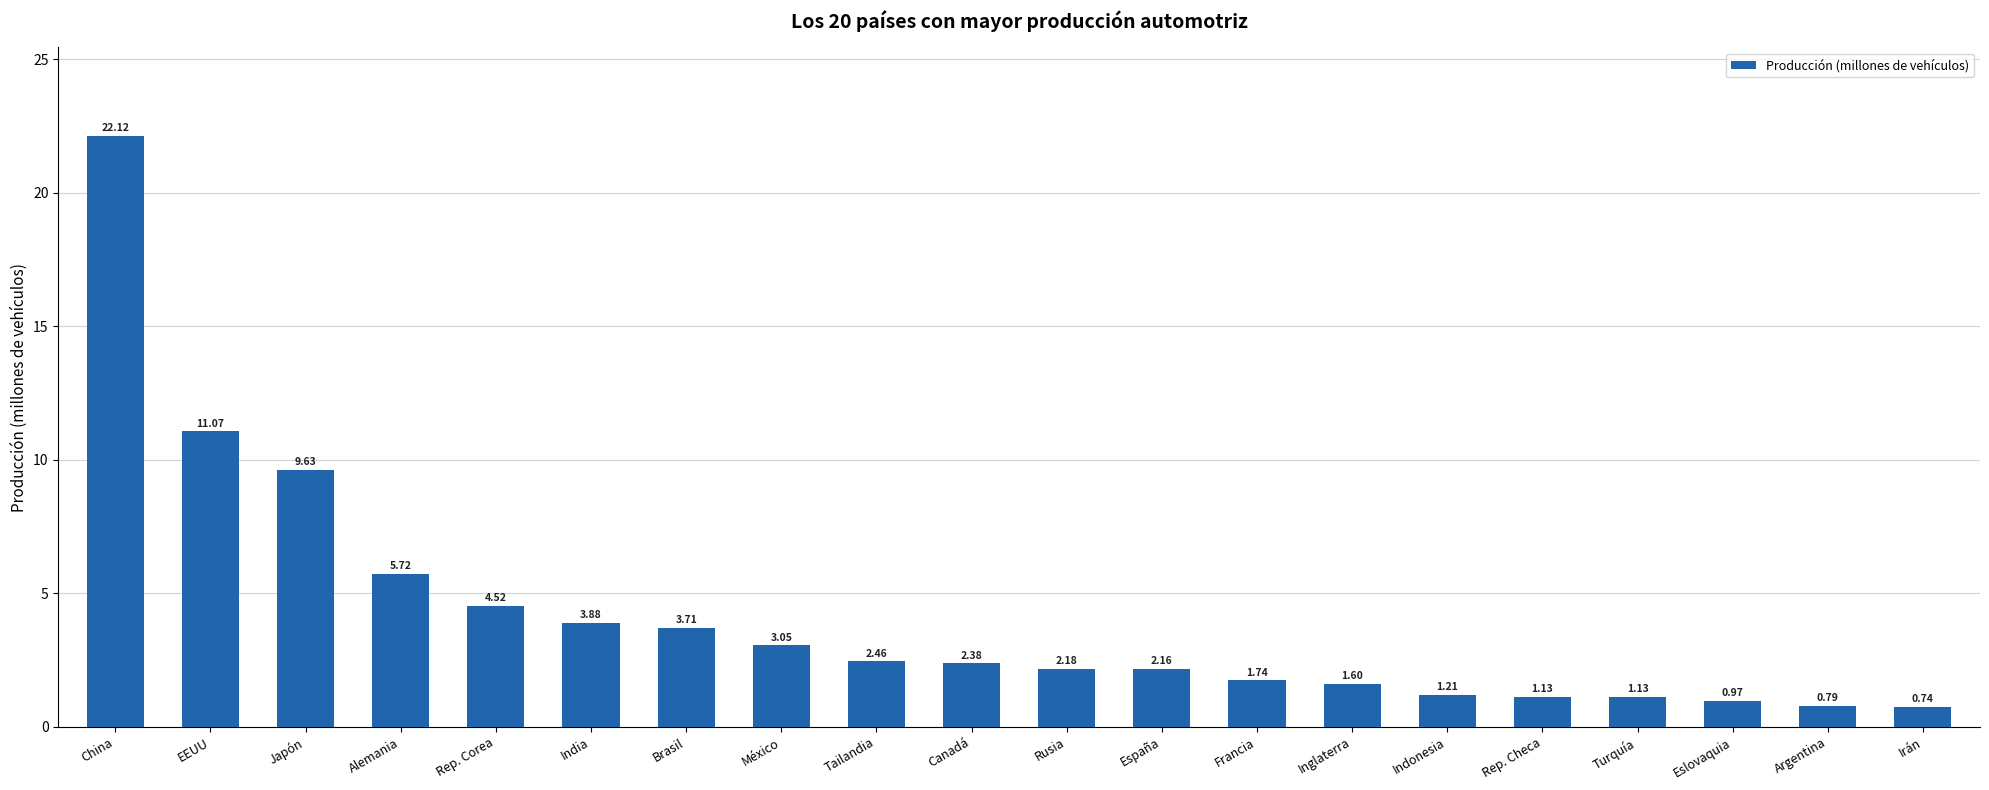

What is the average value?

4.1